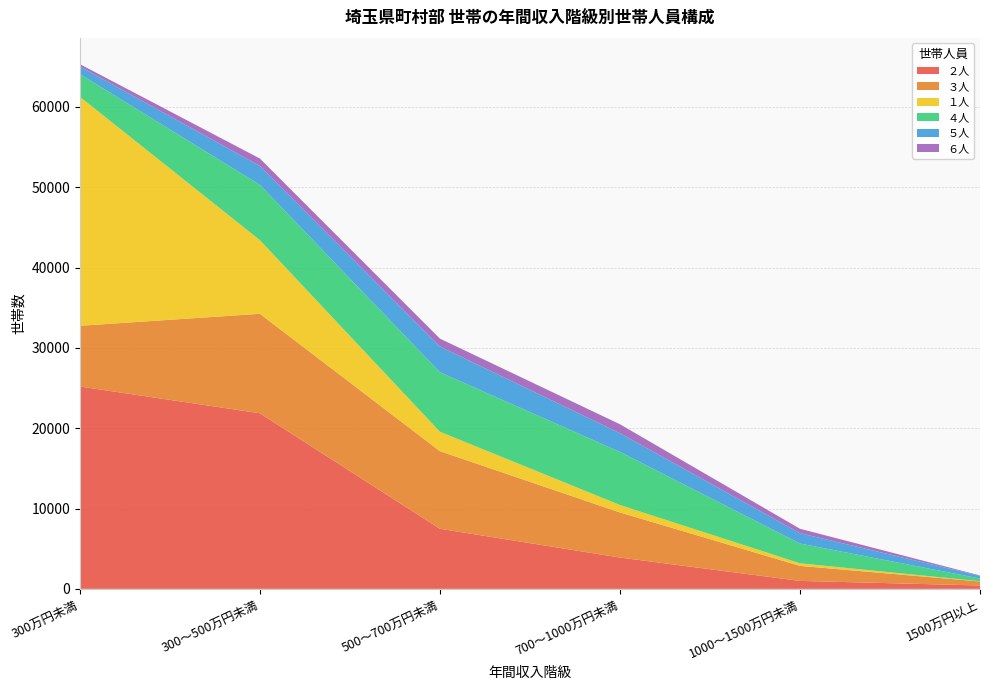

Reading right to left, what are all the values shown in this chart?

２人: 1500万円以上=420	1000～1500万円未満=990	700～1000万円未満=3900	500～700万円未満=7480	300～500万円未満=21860	300万円未満=25190
３人: 1500万円以上=500	1000～1500万円未満=1870	700～1000万円未満=5610	500～700万円未満=9660	300～500万円未満=12380	300万円未満=7560
１人: 1500万円以上=30	1000～1500万円未満=320	700～1000万円未満=930	500～700万円未満=2420	300～500万円未満=9170	300万円未満=28510
４人: 1500万円以上=340	1000～1500万円未満=2460	700～1000万円未満=6610	500～700万円未満=7400	300～500万円未満=6880	300万円未満=2820
５人: 1500万円以上=330	1000～1500万円未満=1290	700～1000万円未満=2330	500～700万円未満=3210	300～500万円未満=2350	300万円未満=950
６人: 1500万円以上=50	1000～1500万円未満=550	700～1000万円未満=1110	500～700万円未満=980	300～500万円未満=930	300万円未満=290